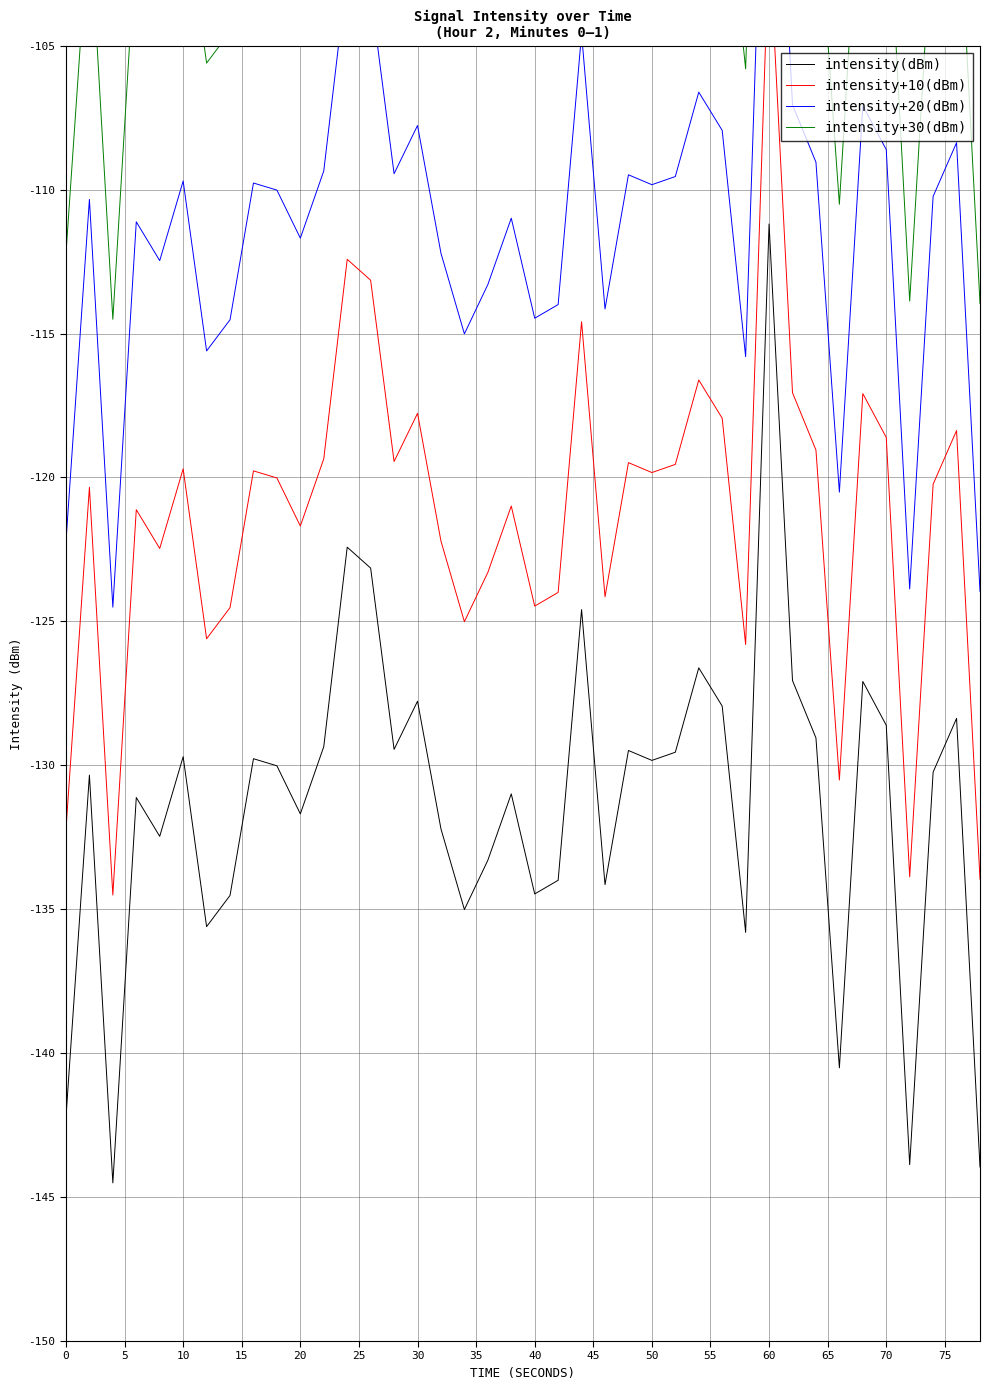

How many interior local valleys does the intensity+20(dBm) series have?

12